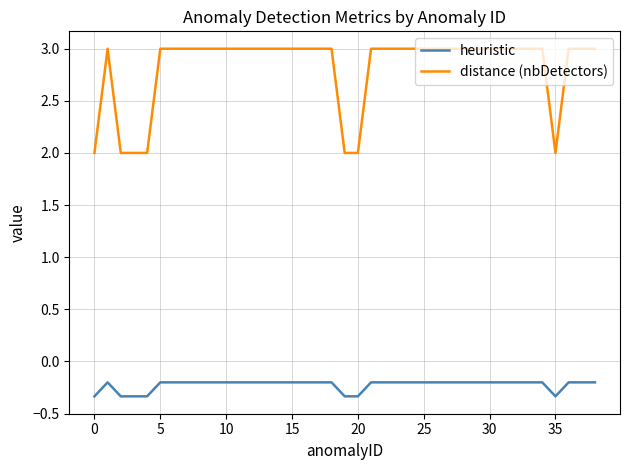

What is the lowest value of the heuristic series?

-0.3